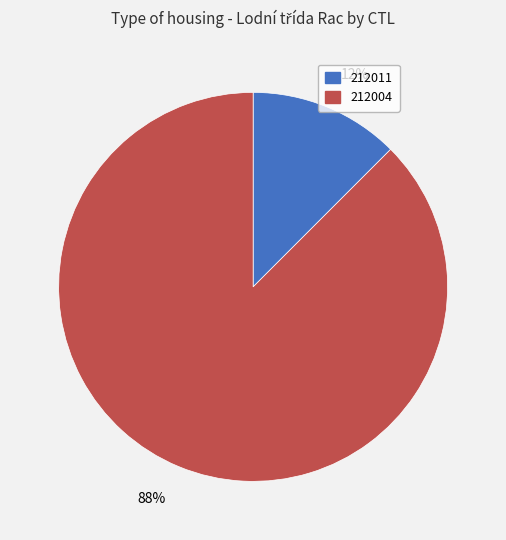

Rank the categories by value from lowest to highest.

212011, 212004